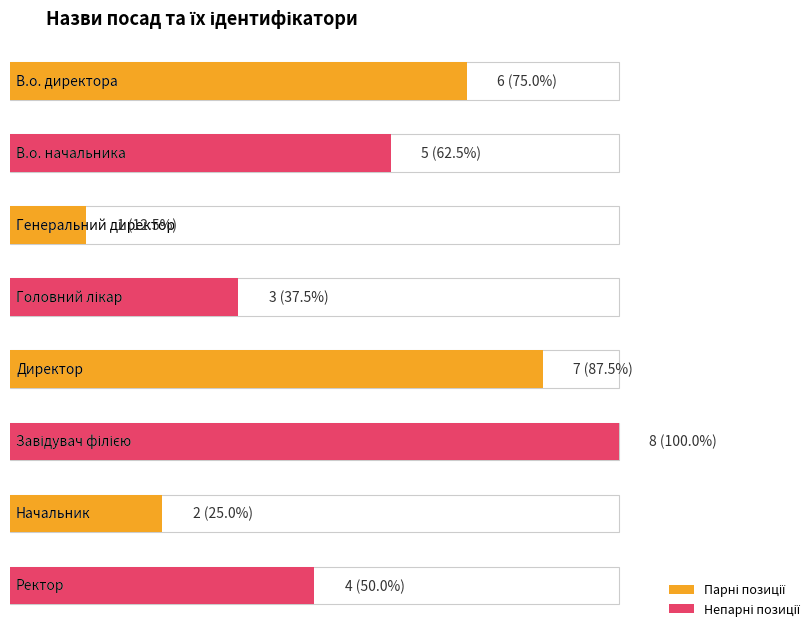

How many values are between 3 and 7?

5